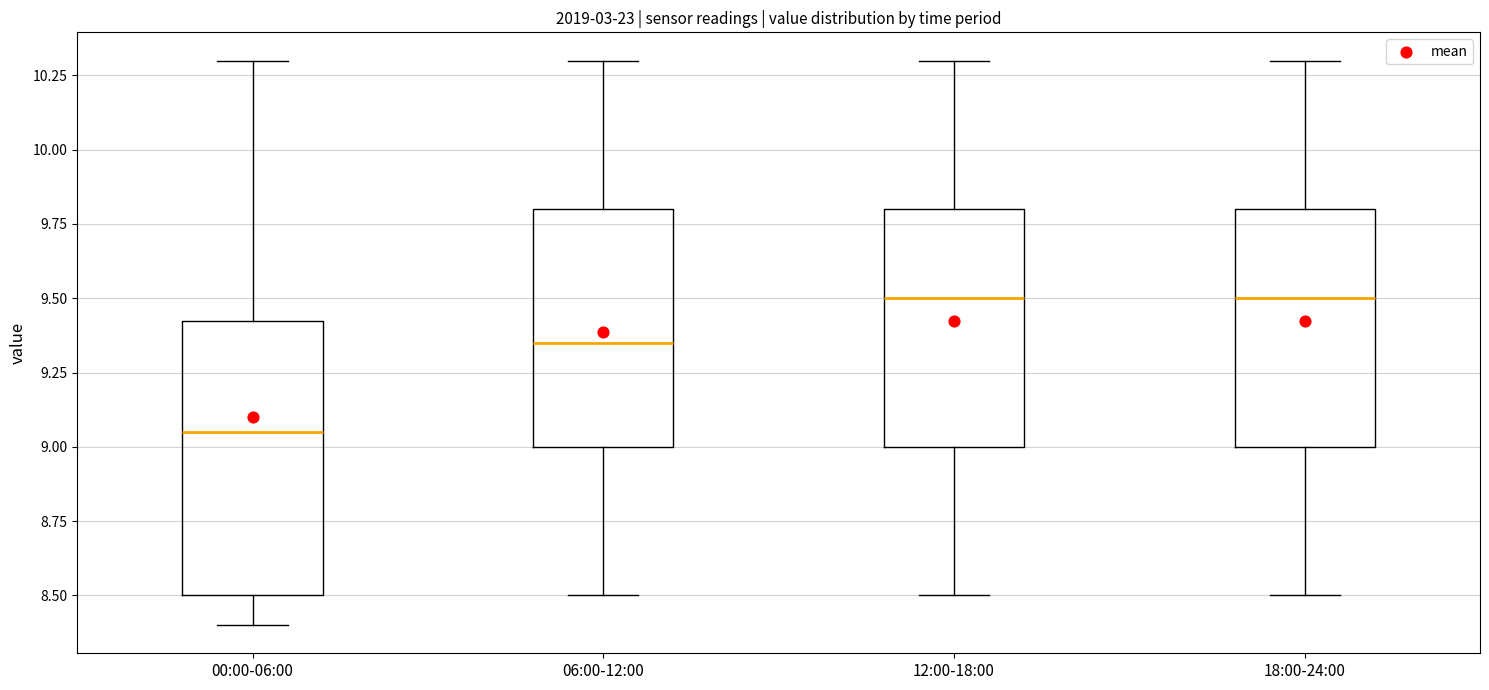

Reading left to right, transcribe this box plot: for each box, give where its median line is, the range the box spans, and where its two whiskers end, as read against the y-axis. The values are not printed on the chart, so give them approximately, as read against the axis.

00:00-06:00: median 9.05, box 8.50 to 9.45, whiskers 8.40 to 10.30
06:00-12:00: median 9.35, box 9.00 to 9.80, whiskers 8.50 to 10.30
12:00-18:00: median 9.50, box 9.00 to 9.80, whiskers 8.50 to 10.30
18:00-24:00: median 9.50, box 9.00 to 9.80, whiskers 8.50 to 10.30